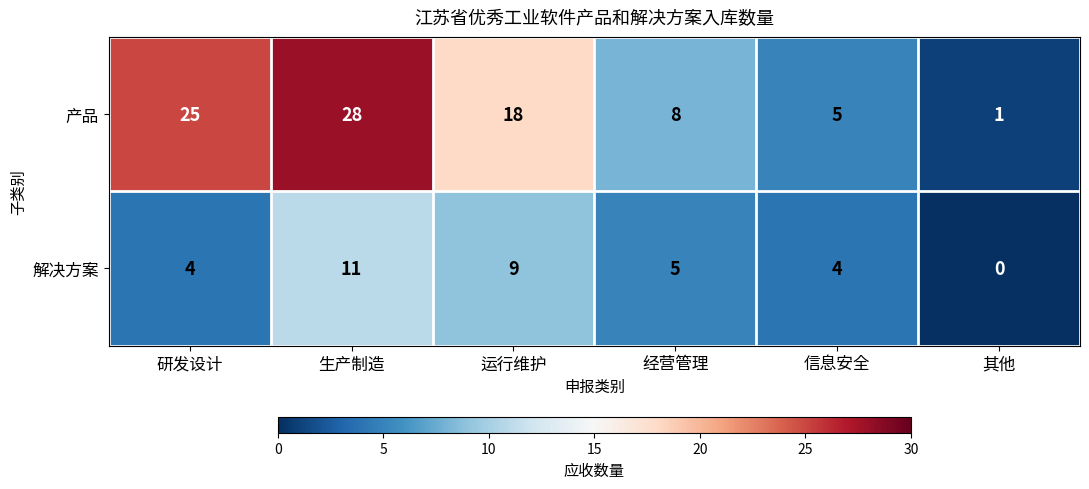

How many data points does each series have?

6